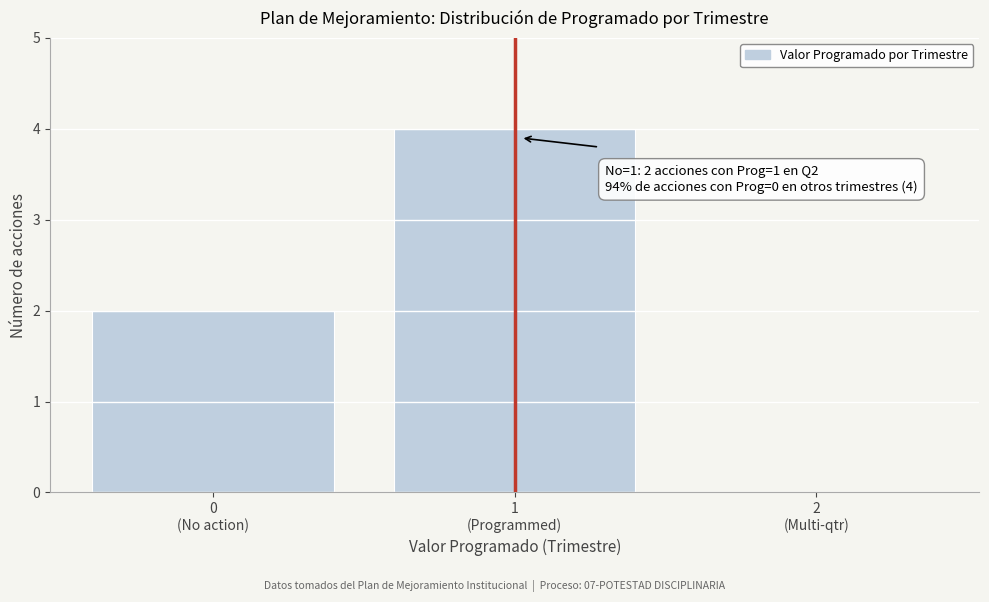

What is the sum of all values?

6